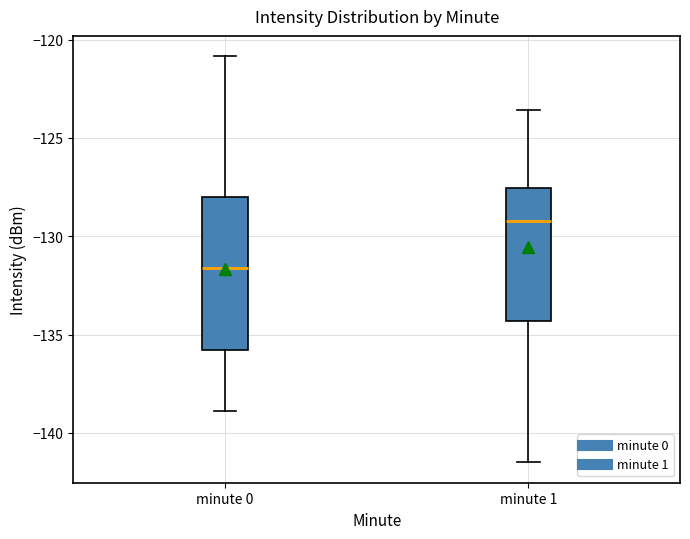

Reading left to right, transcribe this box plot: for each box, give where its median line is, the range the box spans, and where its two whiskers end, as read against the y-axis. The values are not printed on the chart, so give them approximately, as read against the axis.

minute 0: median -131.5, box -136.0 to -128.0, whiskers -139.0 to -121.0
minute 1: median -129.0, box -134.5 to -127.5, whiskers -141.5 to -123.5